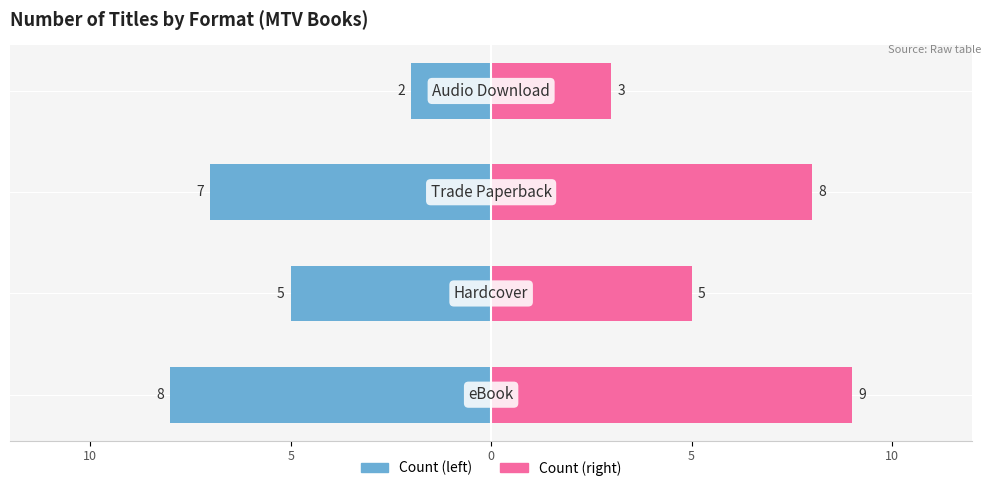

At how many categories does at least one series exceed -2?

4